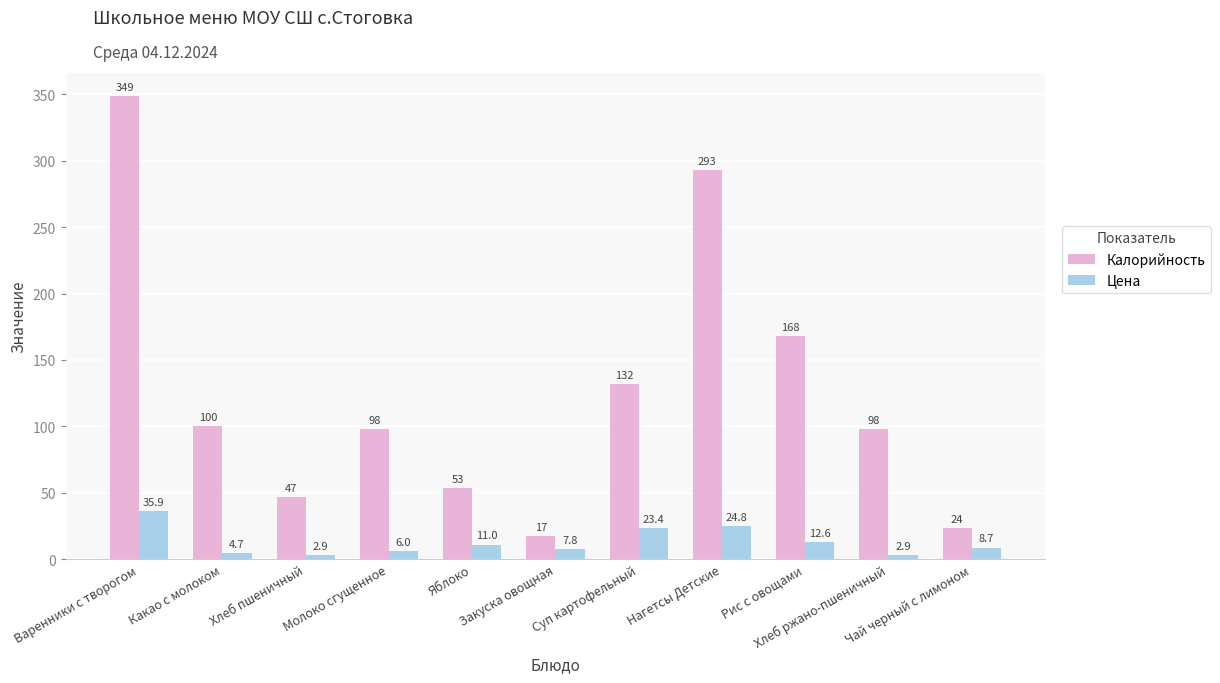

List the series in order of their peak value, lowest first.

Цена, Калорийность